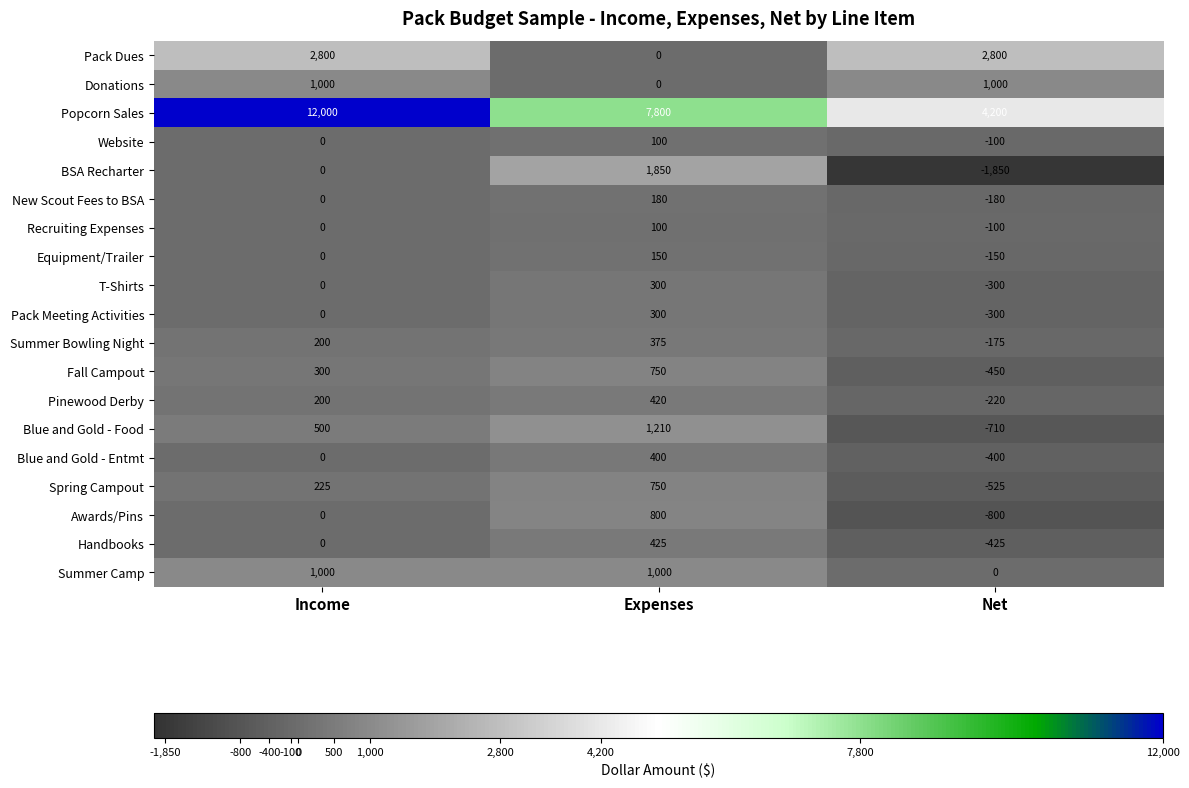

How many data points in Summer Bowling Night are less than 200?

1